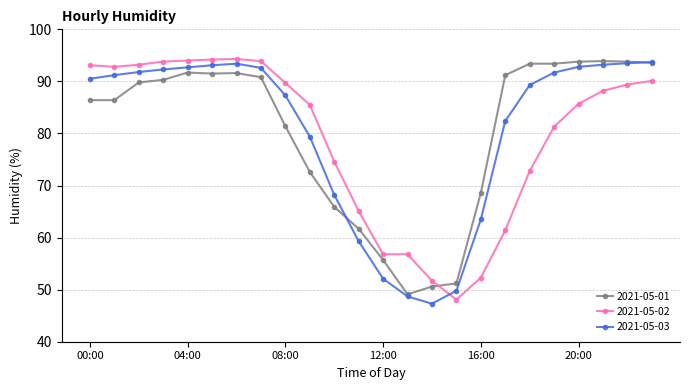

What is the lowest value of the 2021-05-01 series?

49.1